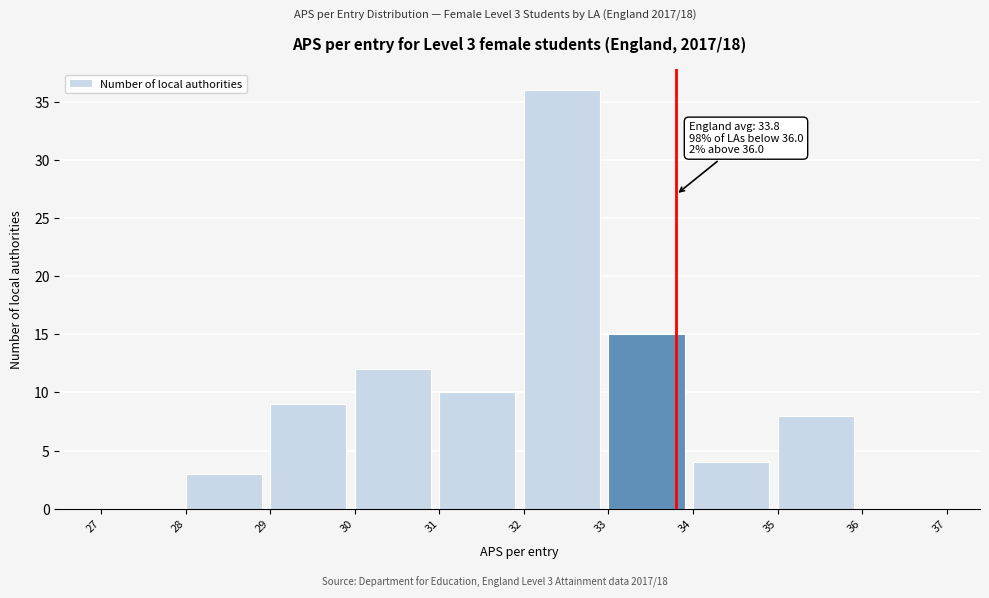

Over which range of the x-axis is the bar tallest?

32 to 33